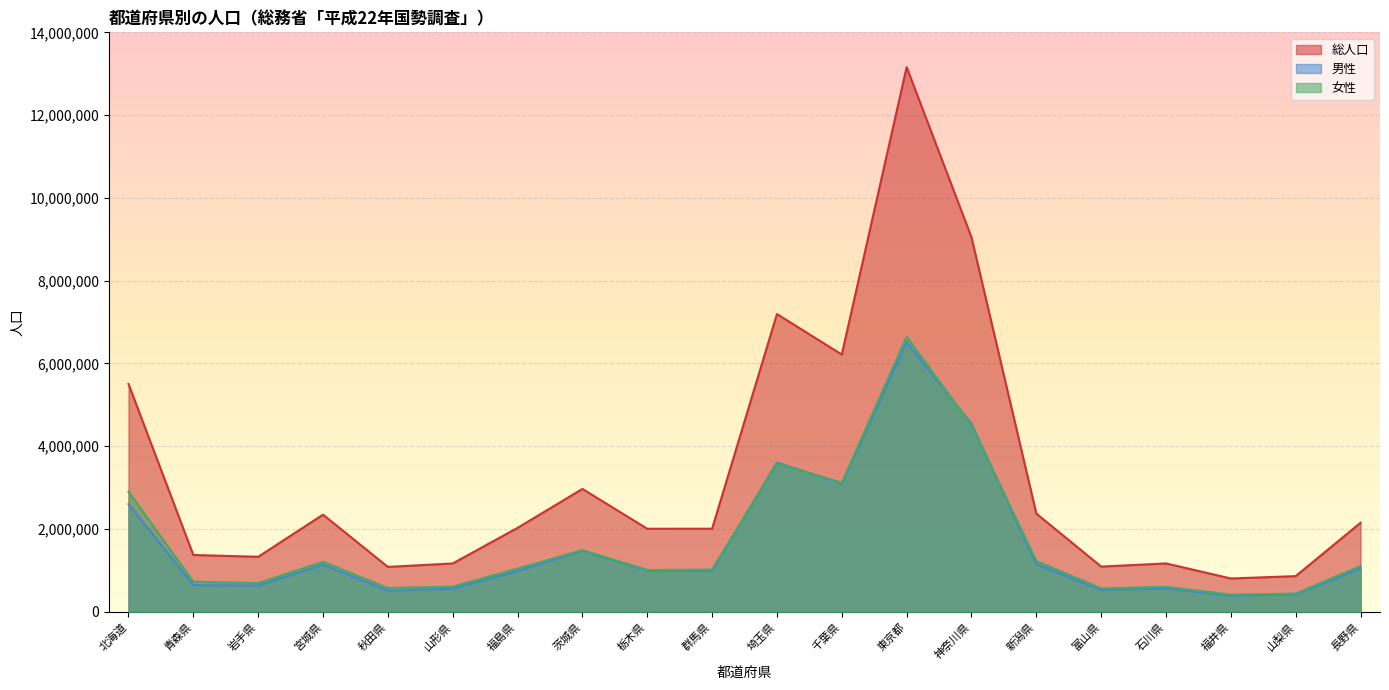

Is it true that 男性 equals 825501 at 秋田県?

False